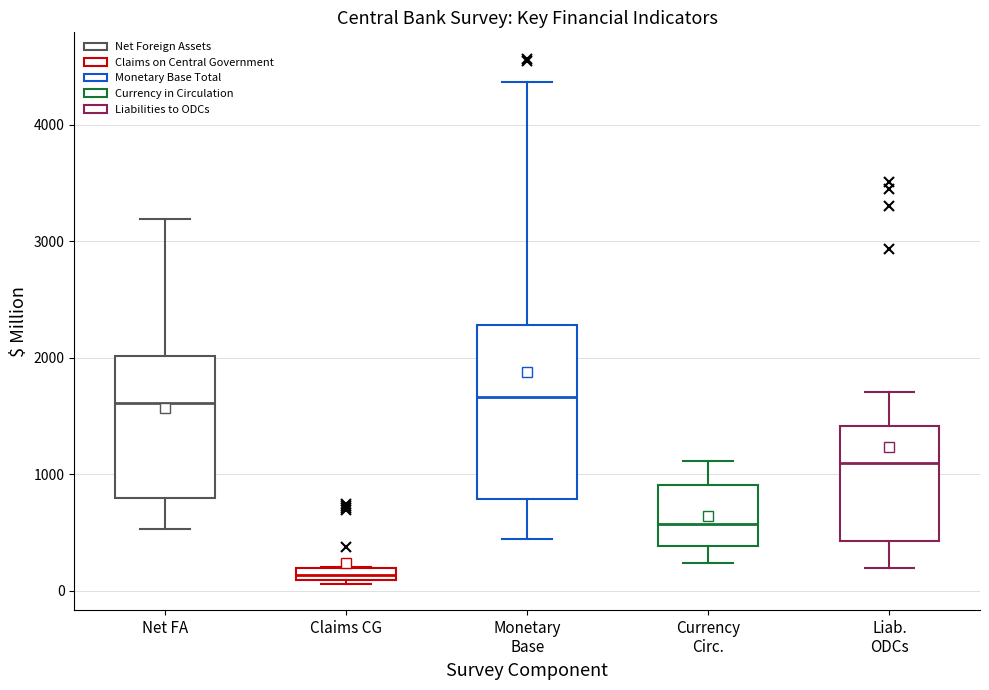

Which box is the tallest, from its lower edge to its upper edge?

Monetary Base